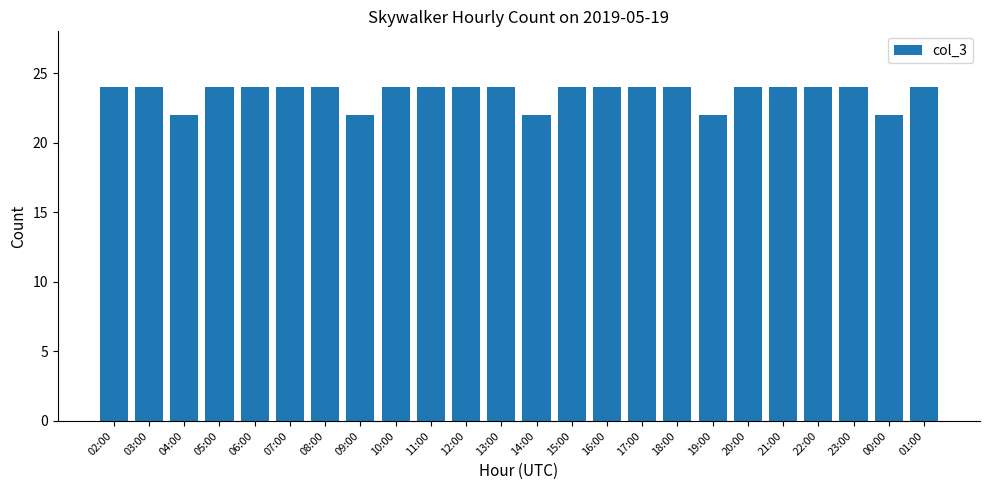

What is the label of the 4th bar from the left?

05:00